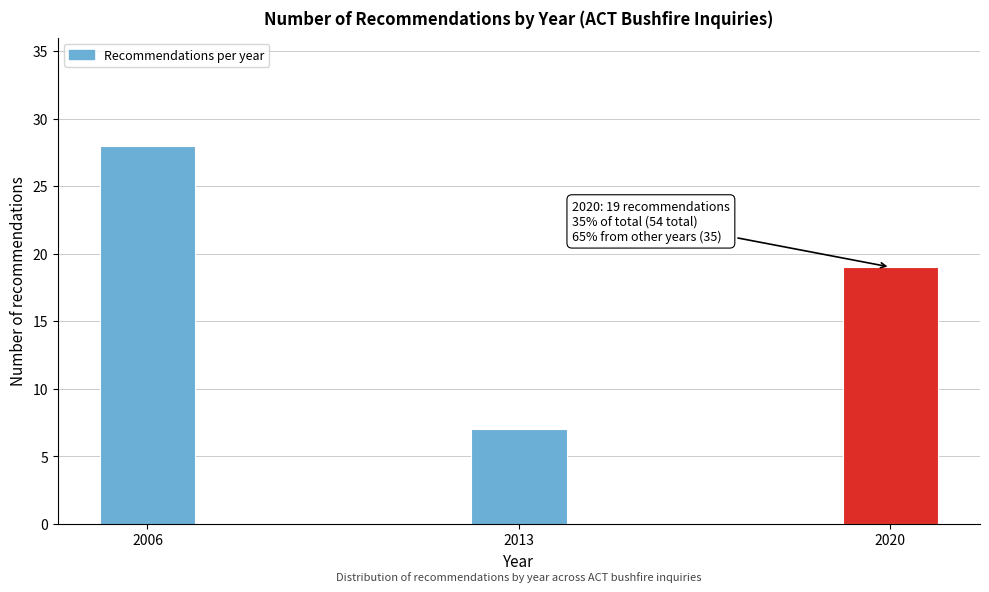

Reading left to right, extract all data points from this chart.

2006=28	2013=7	2020=19